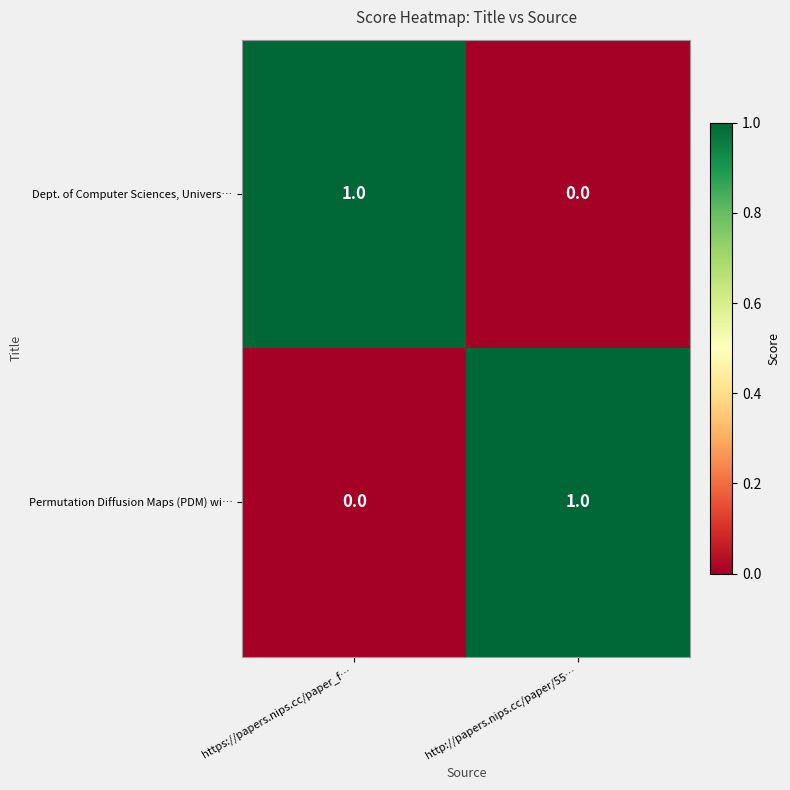

How many categories are shown in the chart?

2